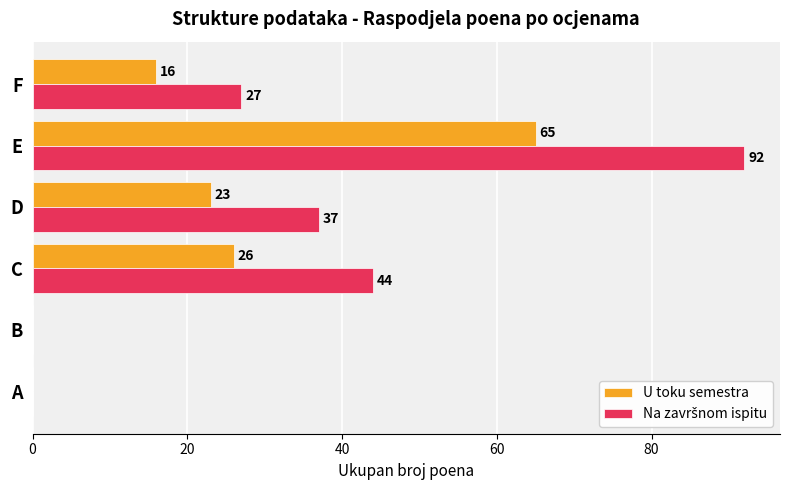

At which label is U toku semestra closest to 32?

C